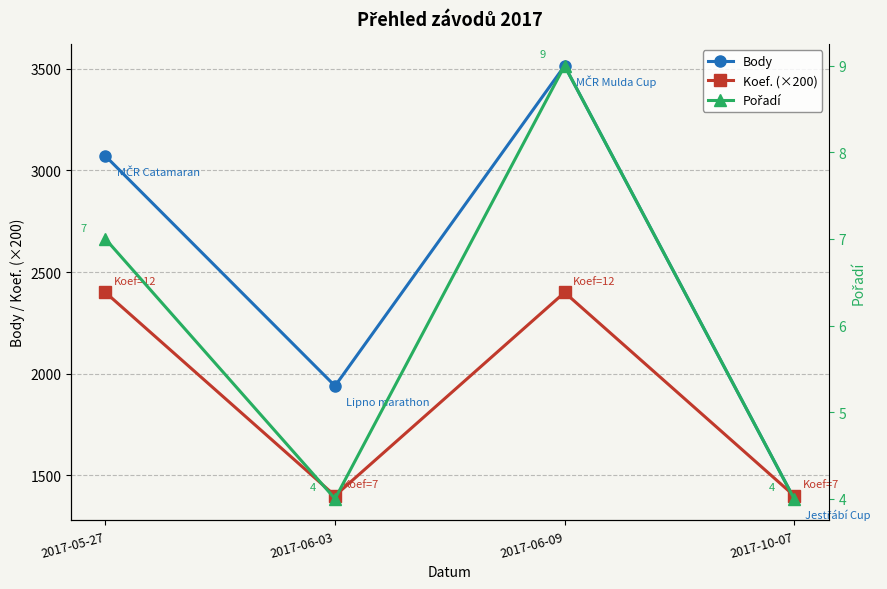

List the series in order of their peak value, highest first.

Body, Koef. (×200), Pořadí